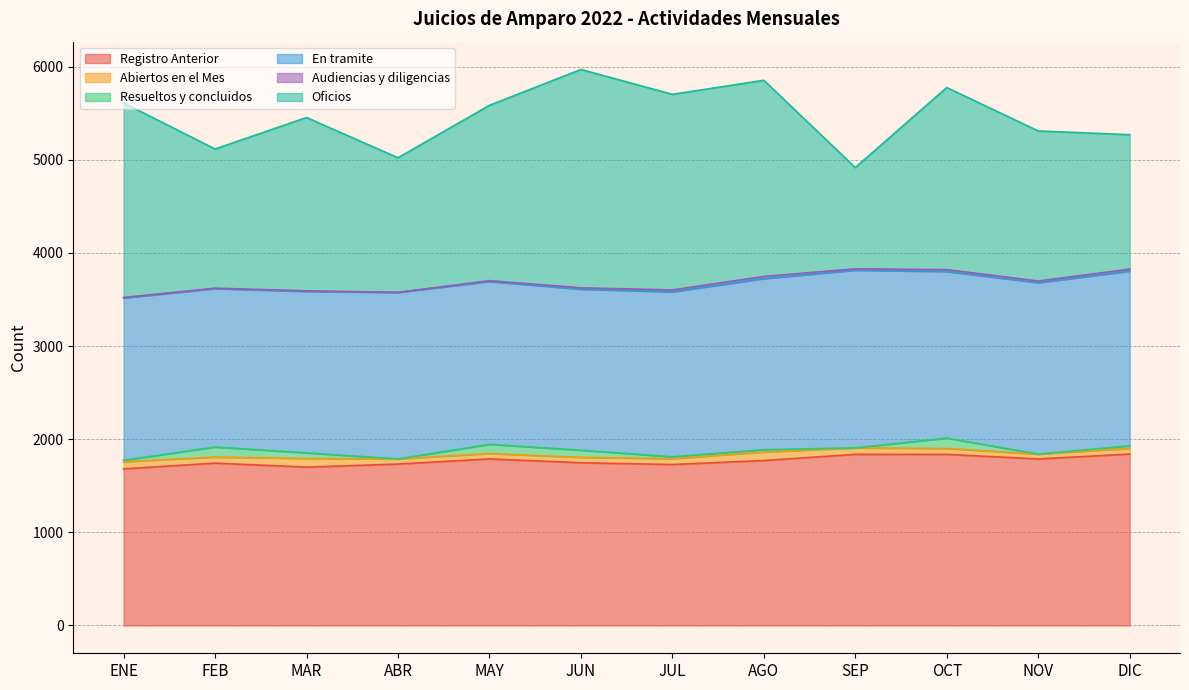

At which label is Registro Anterior closest to 1760?

AGO